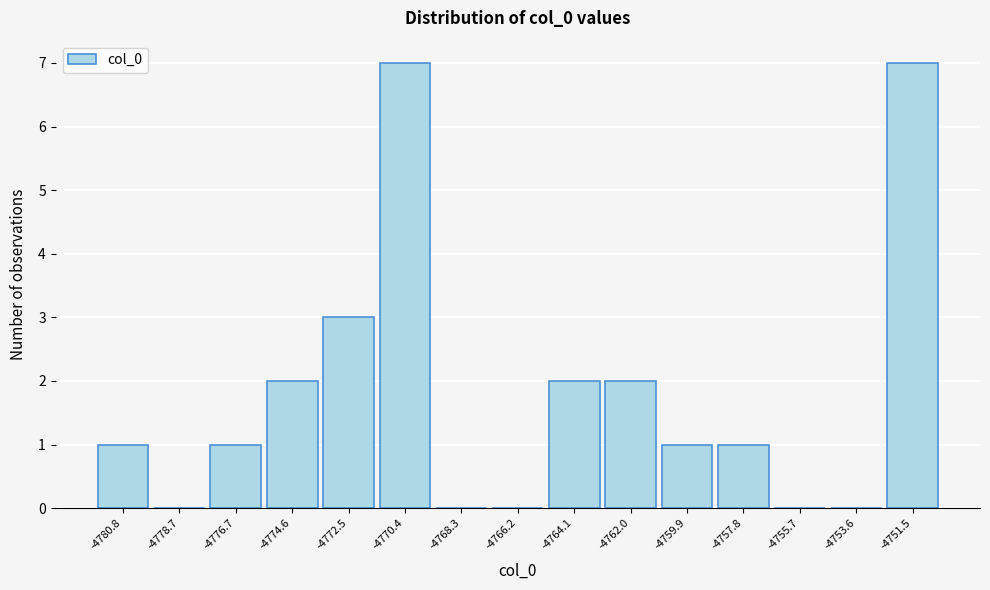

Reading left to right, what are all the values shown in this chart?

-4780.8=1	-4778.7=0	-4776.7=1	-4774.6=2	-4772.5=3	-4770.4=7	-4768.3=0	-4766.2=0	-4764.1=2	-4762.0=2	-4759.9=1	-4757.8=1	-4755.7=0	-4753.6=0	-4751.5=7